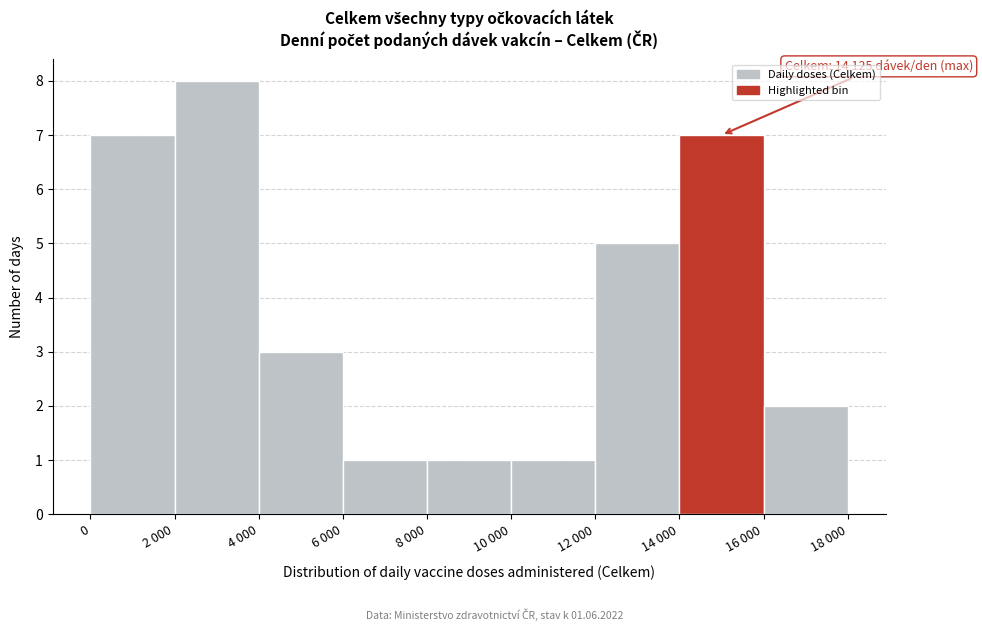

Reading left to right, what are all the values shown in this chart?

7	8	3	1	1	1	5	7	2